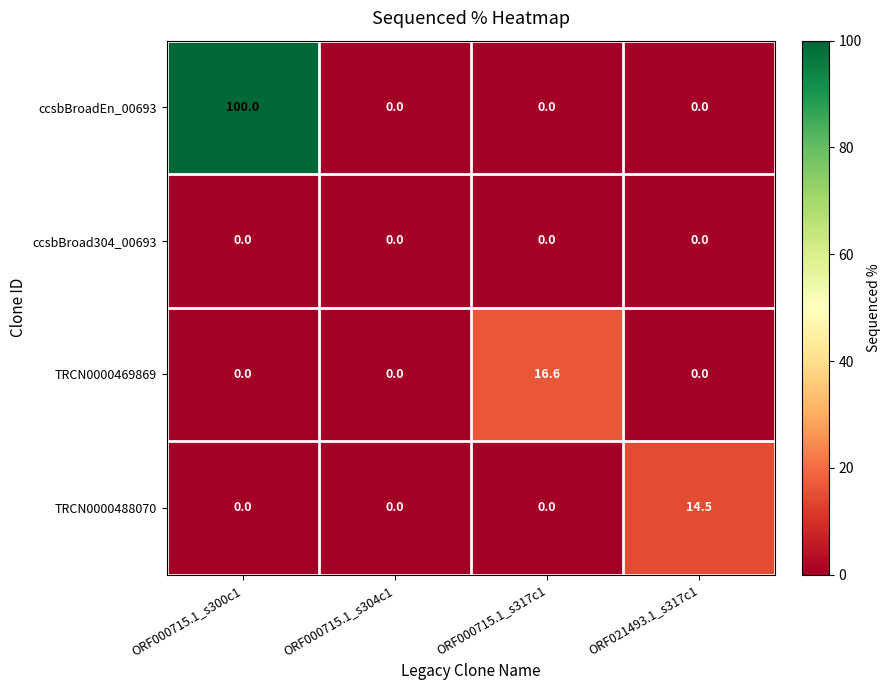

Which series has the largest range (max minus min)?

ccsbBroadEn_00693